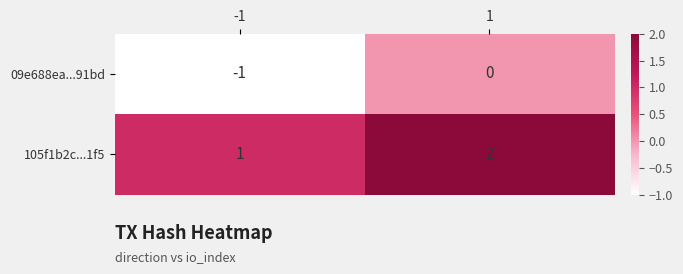

List the series in order of their overall mean, lowest first.

09e688ea...91bd, 105f1b2c...1f5